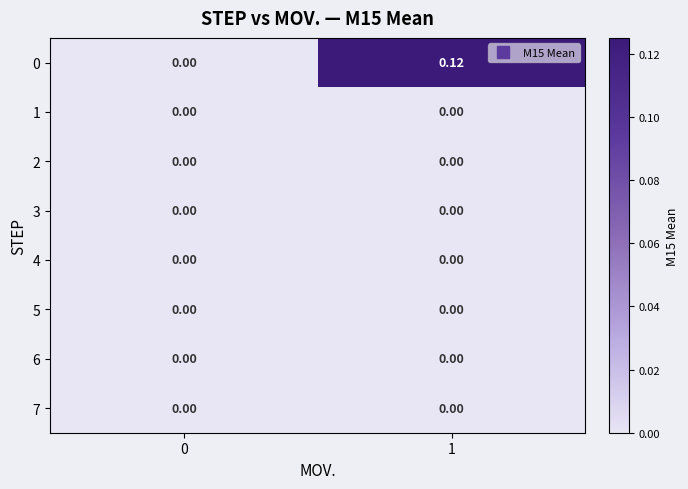

Which series changed the most between 0 and 1?

0